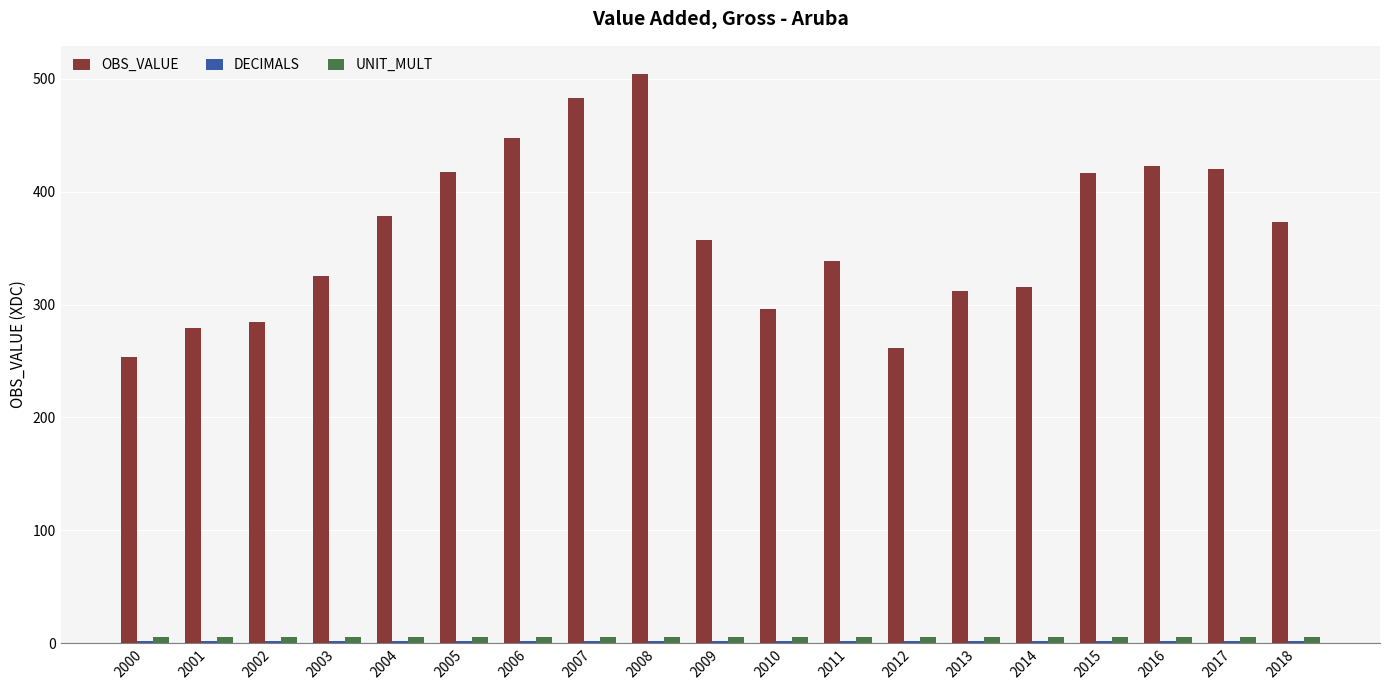

The UNIT_MULT series shows 6.0 at 2014. True or false?

True